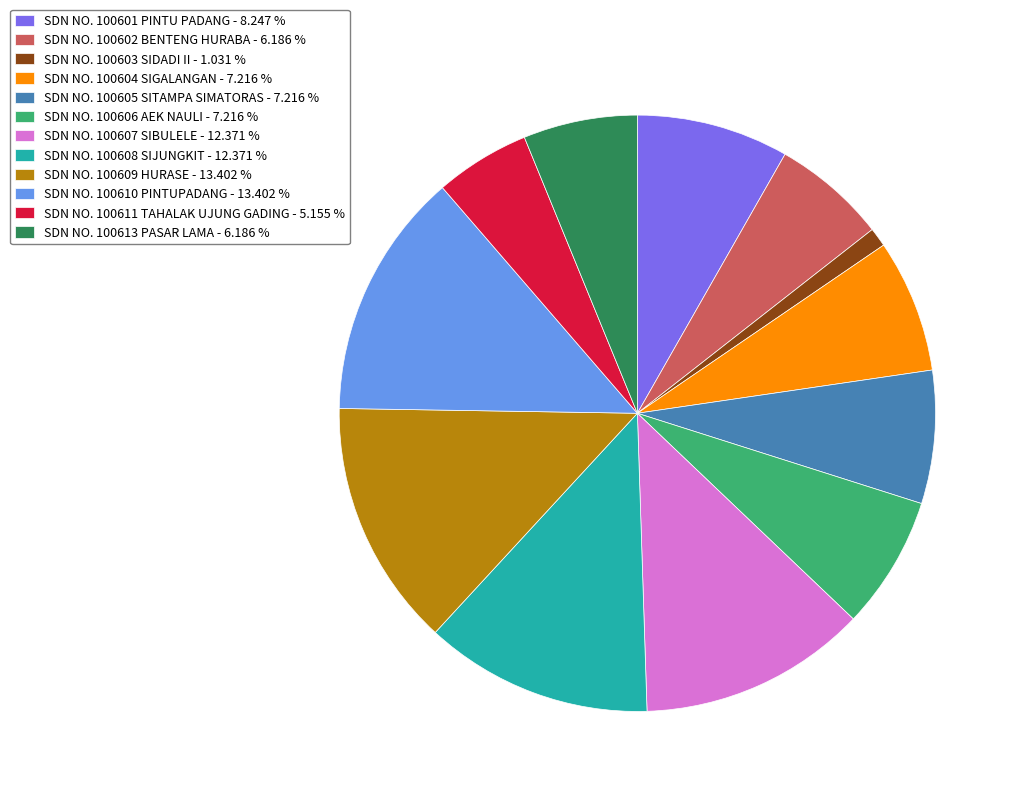

Does SDN NO. 100609 HURASE - 13.402 % represent more than half of the total?

No